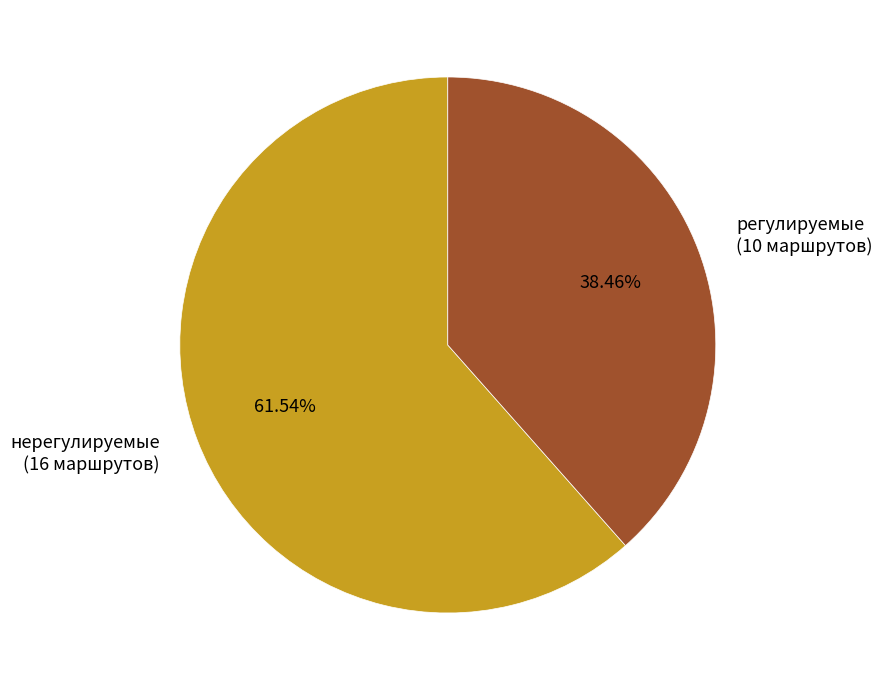

What is the largest slice in the pie chart?

нерегулируемые